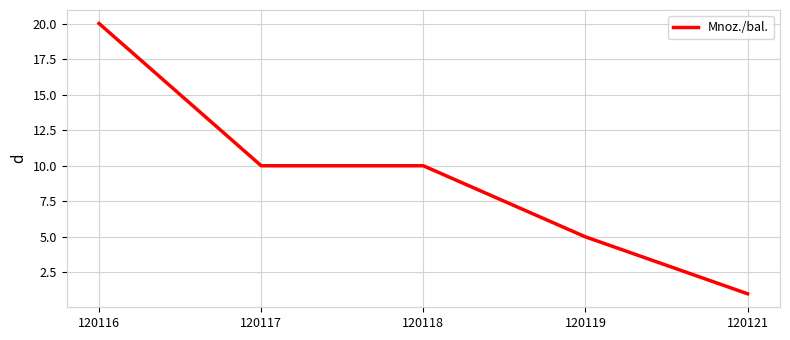

Count the number of categories in the chart.

5